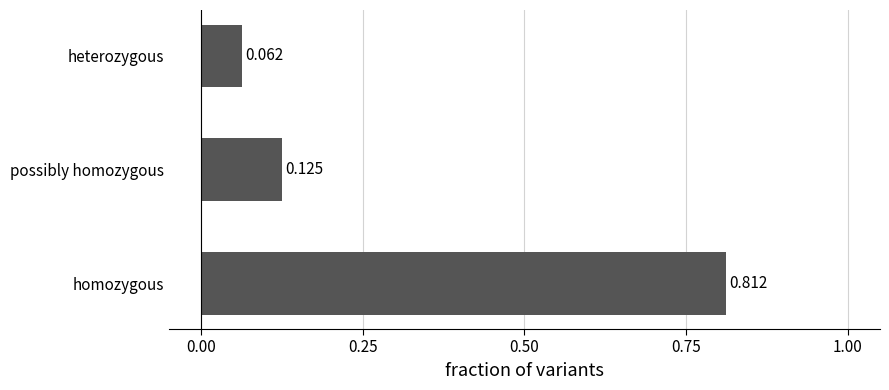

Rank the categories by value from highest to lowest.

homozygous, possibly homozygous, heterozygous